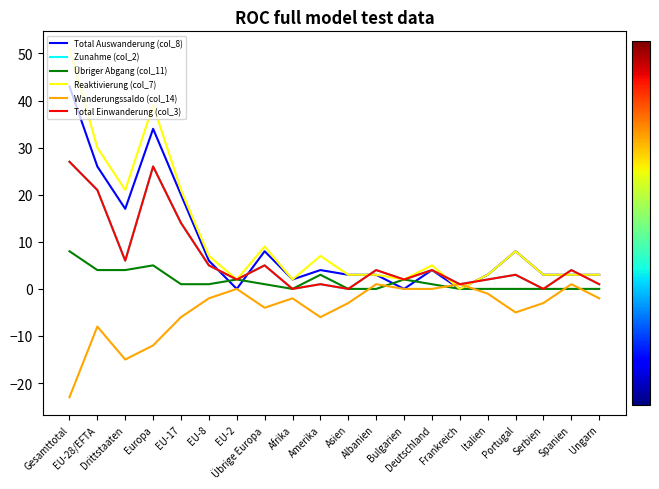

Reading right to left, list all the values displayed in this chart.

Total Auswanderung (col_8): 3	3	3	8	3	0	4	0	3	3	4	2	8	0	6	20	34	17	26	43
Zunahme (col_2): 1	4	0	3	2	1	4	2	4	0	1	0	5	2	5	14	26	6	21	27
Übriger Abgang (col_11): 0	0	0	0	0	0	1	2	0	0	3	0	1	2	1	1	5	4	4	8
Reaktivierung (col_7): 3	3	3	8	3	0	5	2	3	3	7	2	9	2	7	21	39	21	30	51
Wanderungssaldo (col_14): -2	1	-3	-5	-1	1	0	0	1	-3	-6	-2	-4	0	-2	-6	-12	-15	-8	-23
Total Einwanderung (col_3): 1	4	0	3	2	1	4	2	4	0	1	0	5	2	5	14	26	6	21	27